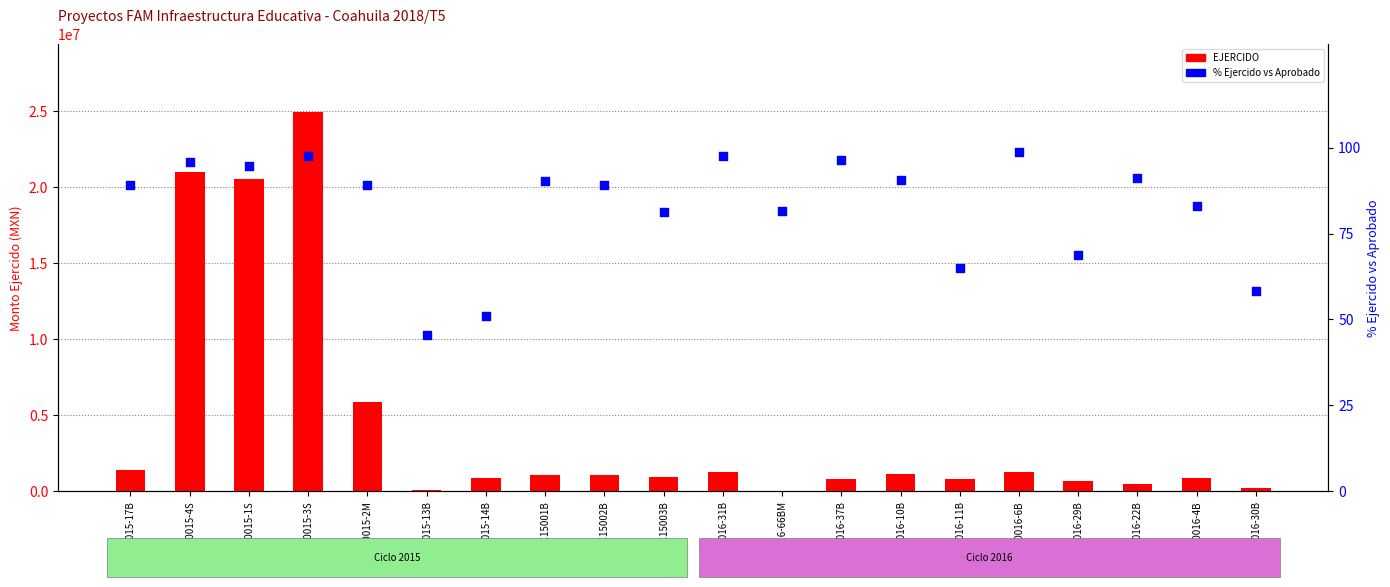

At how many categories does at least one series exceed 5721103?

4